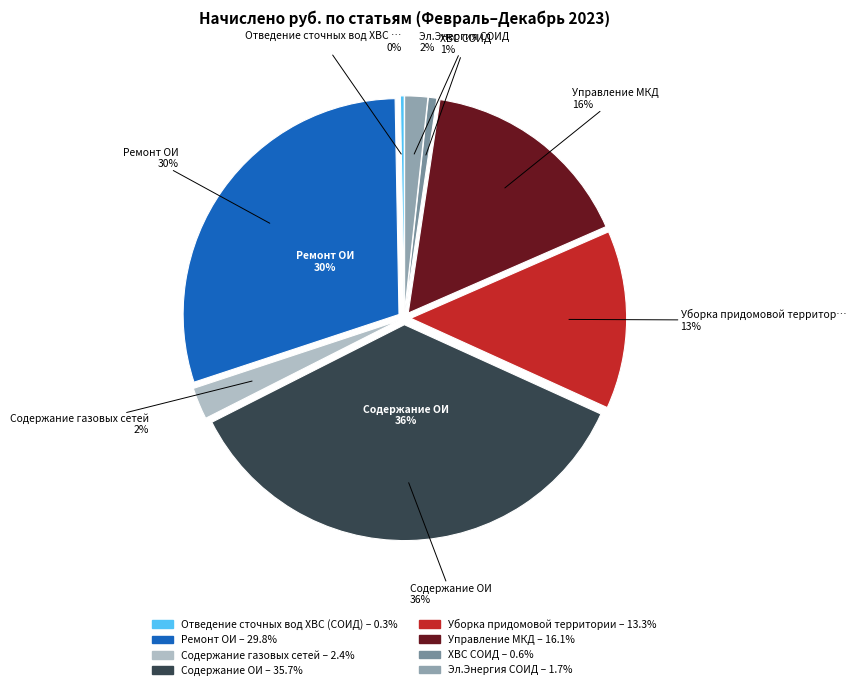

How many slices are in this pie chart?

8